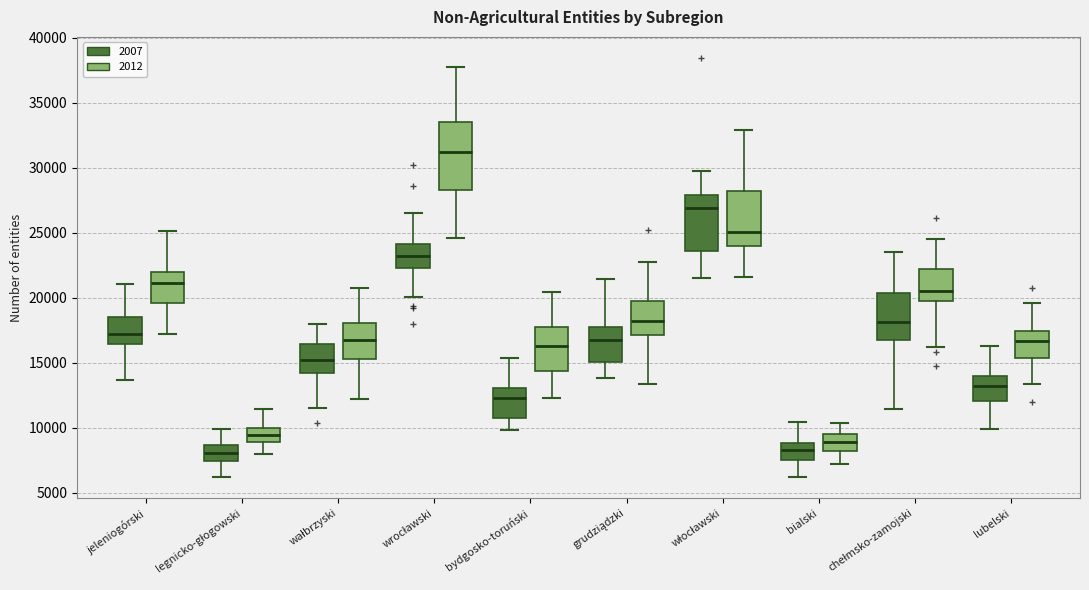

Comparing the boxes themselves (not the whiskers), which one is the tallest?

wrocławski (2012)